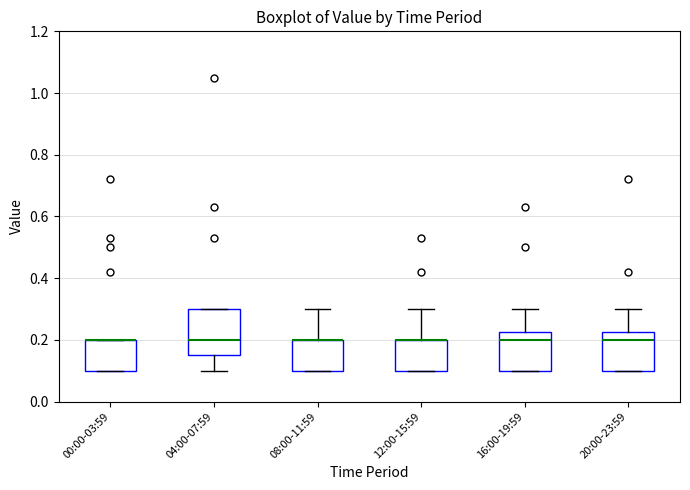

Reading left to right, read every box against the y-axis: the position of its median line, the range the box covers, and the ends of its whiskers. The values are not printed on the chart, so give them approximately, as read against the axis.

00:00-03:59: median 0.20 (drawn on the box's upper edge), box 0.10 to 0.20, whiskers 0.10 to 0.20
04:00-07:59: median 0.20, box 0.16 to 0.30, whiskers 0.10 to 0.30
08:00-11:59: median 0.20 (drawn on the box's upper edge), box 0.10 to 0.20, whiskers 0.10 to 0.30
12:00-15:59: median 0.20 (drawn on the box's upper edge), box 0.10 to 0.20, whiskers 0.10 to 0.30
16:00-19:59: median 0.20, box 0.10 to 0.22, whiskers 0.10 to 0.30
20:00-23:59: median 0.20, box 0.10 to 0.22, whiskers 0.10 to 0.30